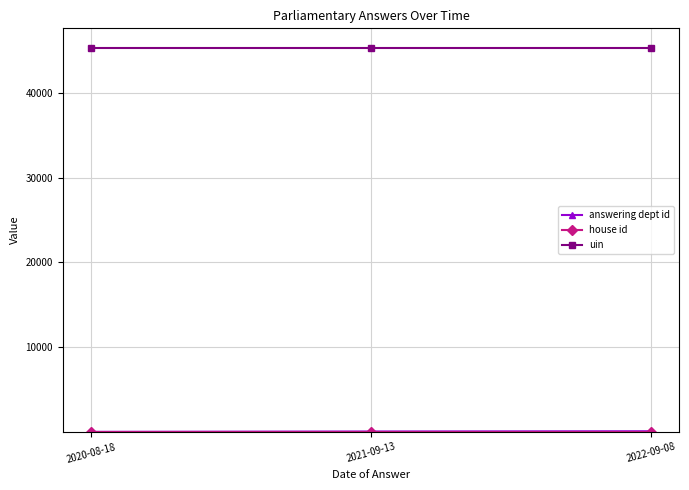

How many lines are shown in the chart?

3